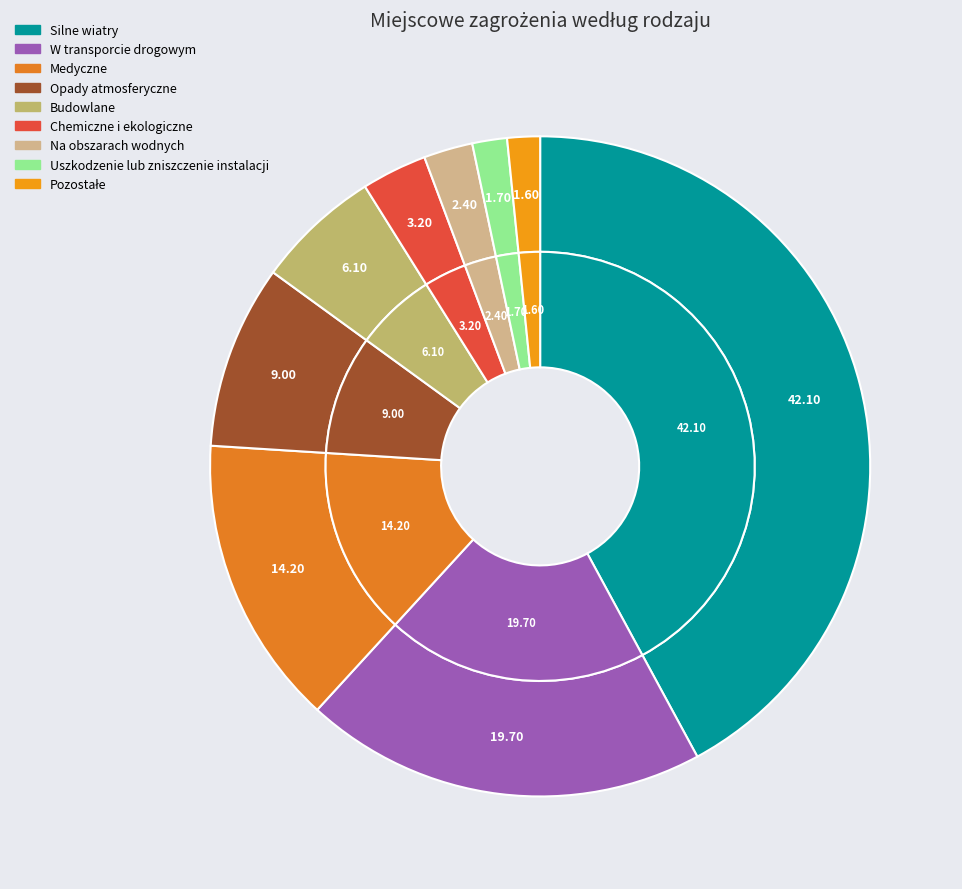

What is the change in value from Budowlane to Chemiczne i ekologiczne?

-2.9